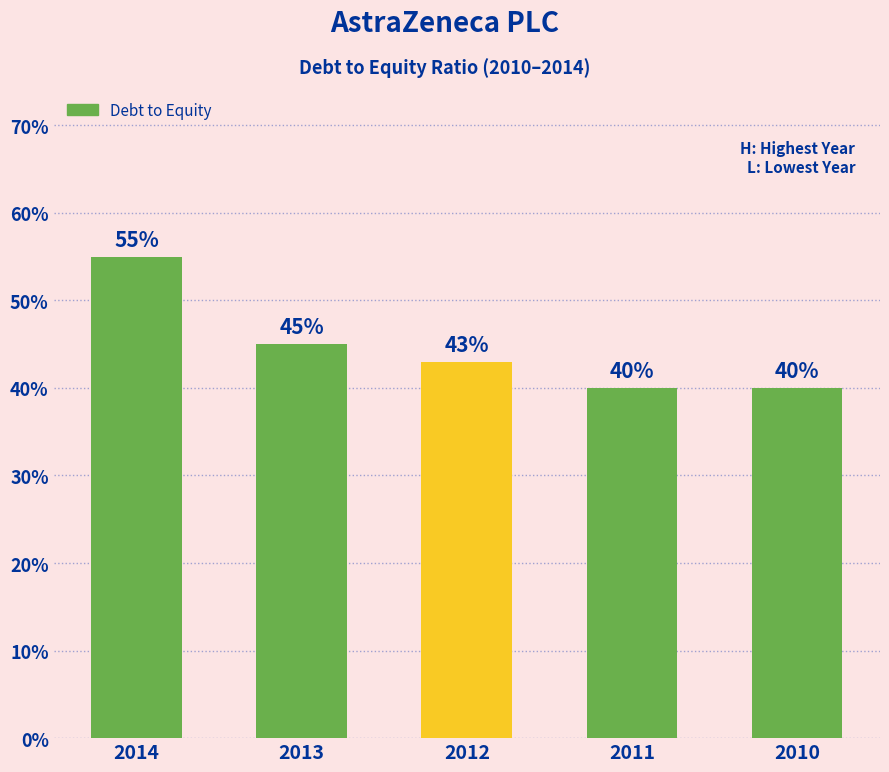

True or false: the data shows 0.6 at 2012.

False